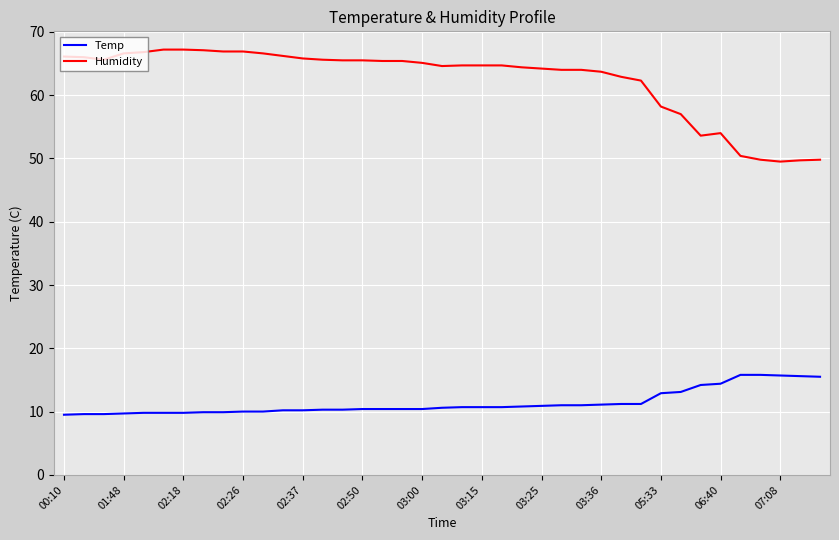

How many lines are shown in the chart?

2